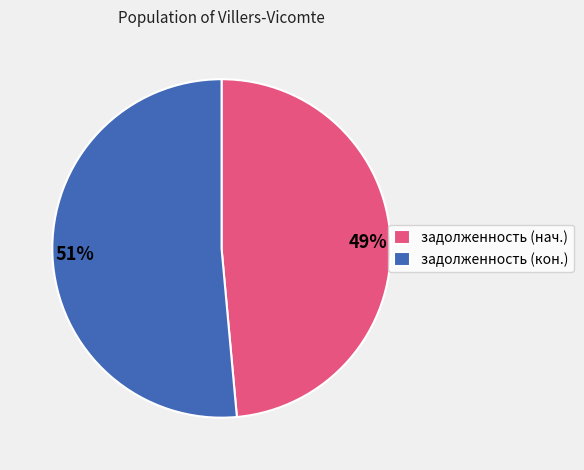

The 51% slice represents 60% of the pie. True or false?

False